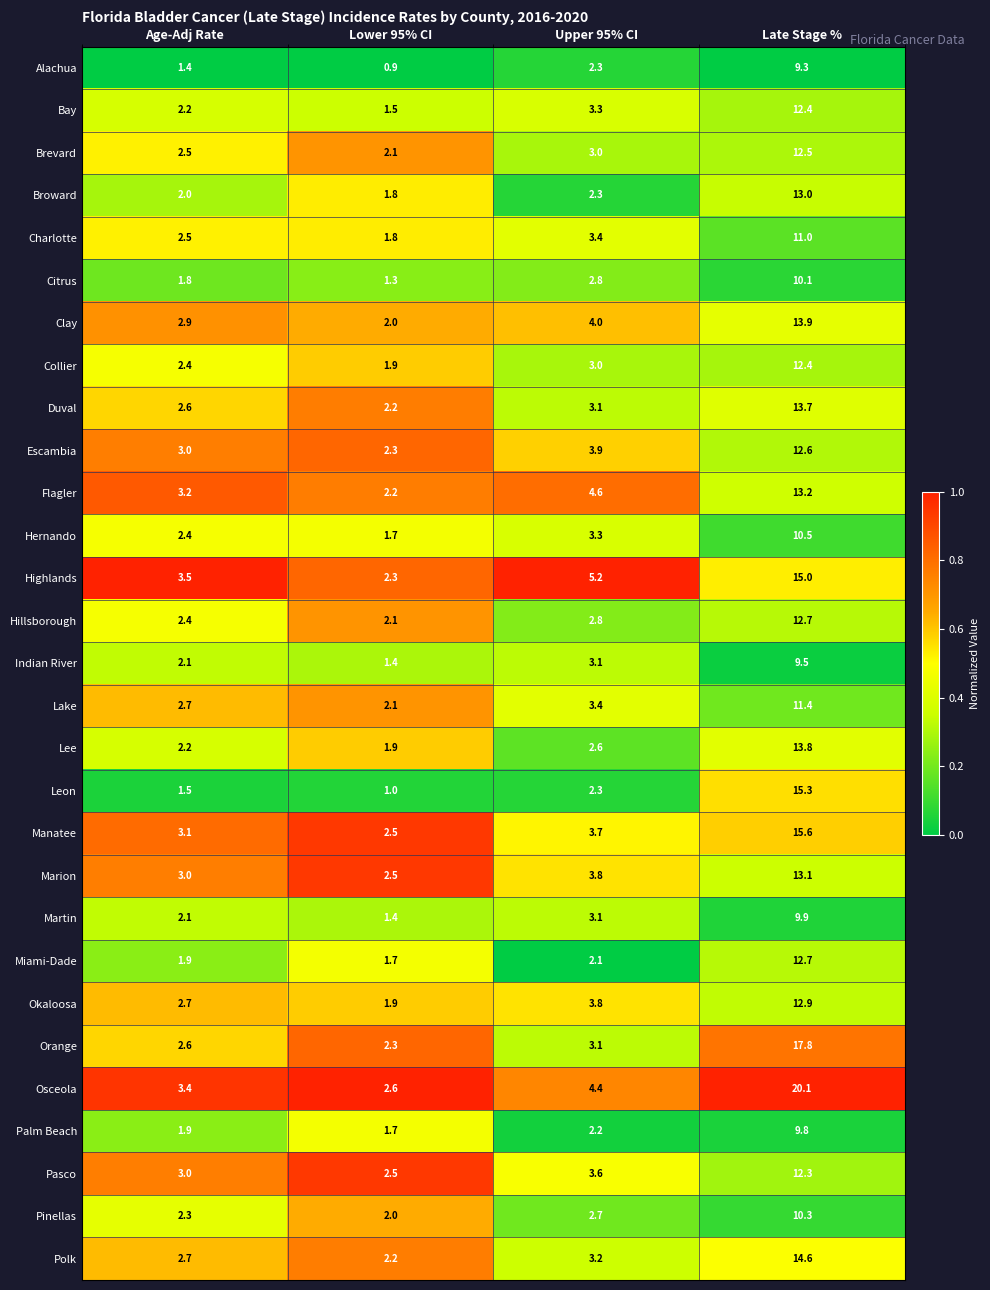

What is the sum of the Polk values at Age-Adj Rate and Late Stage %?

17.3